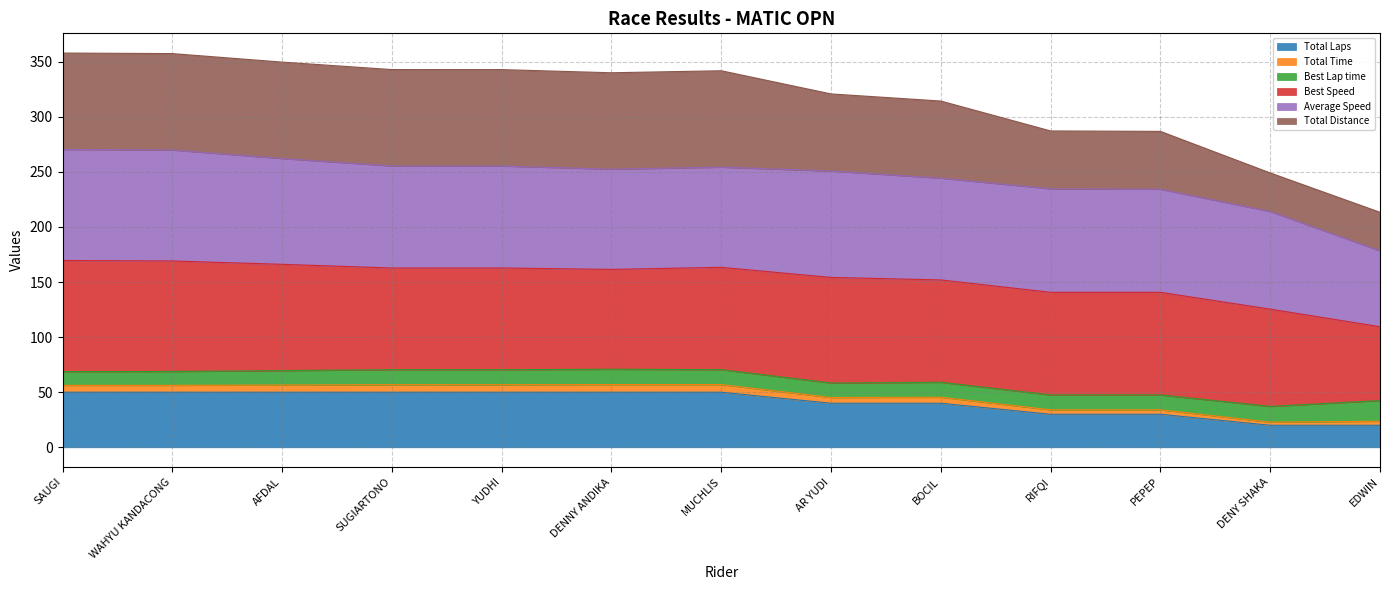

True or false: Total Laps and Total Distance intersect in this chart.

False